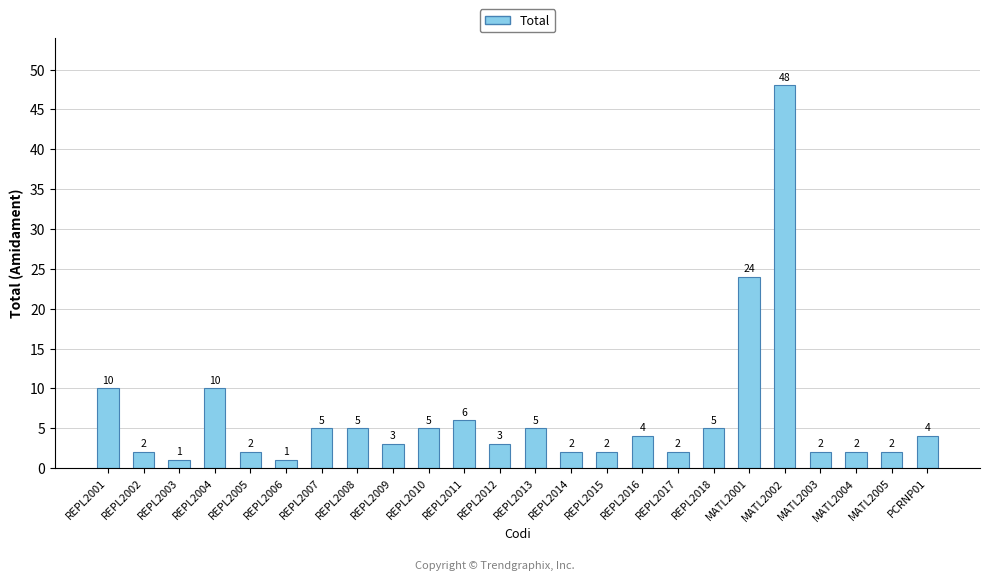

What is the change in value from REPL2006 to REPL2008?

+4